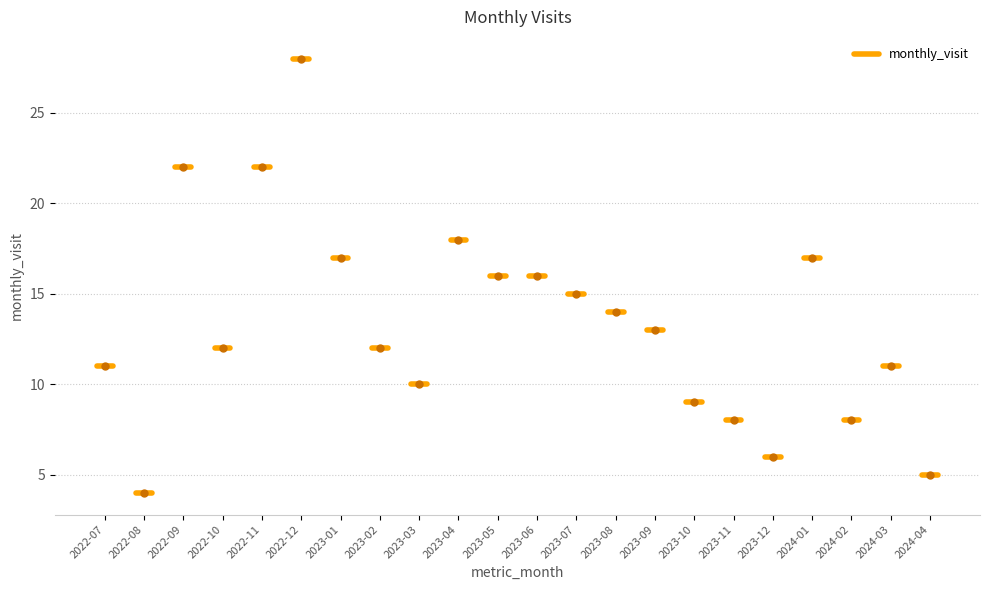

Which label corresponds to the largest value in the chart?

2022-12